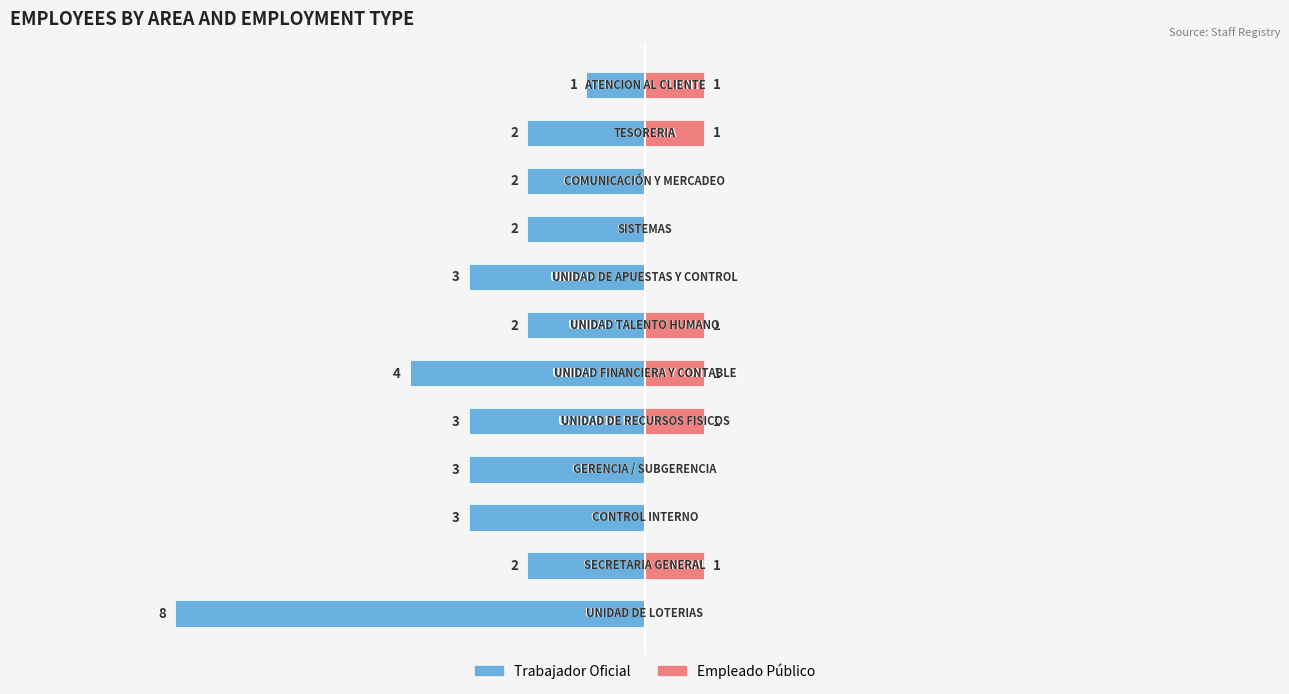

The TRABAJADOR OFICIAL series shows -4 at 7. True or false?

False